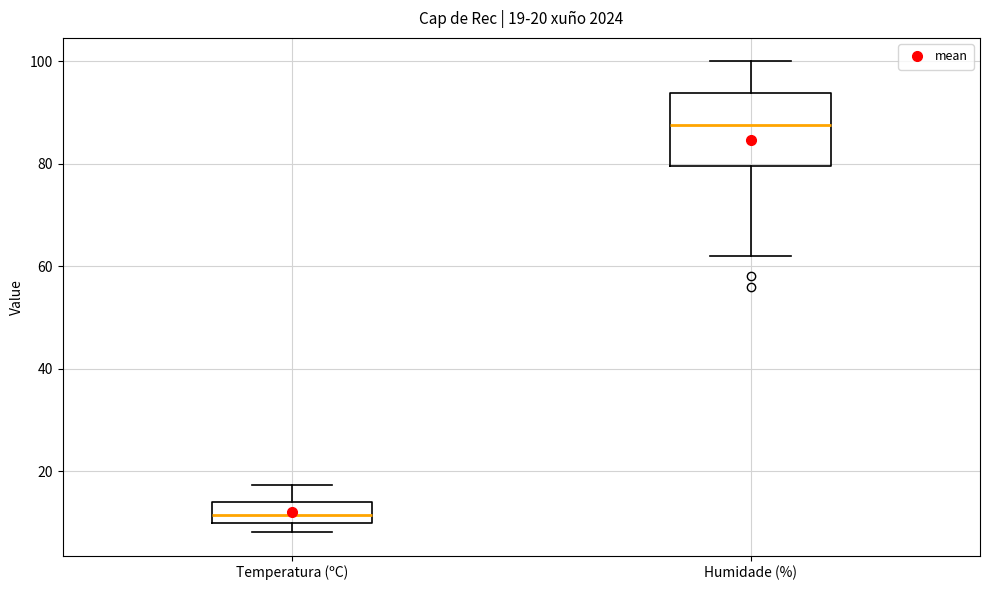

Comparing the boxes themselves (not the whiskers), which one is the tallest?

Humidade (%)